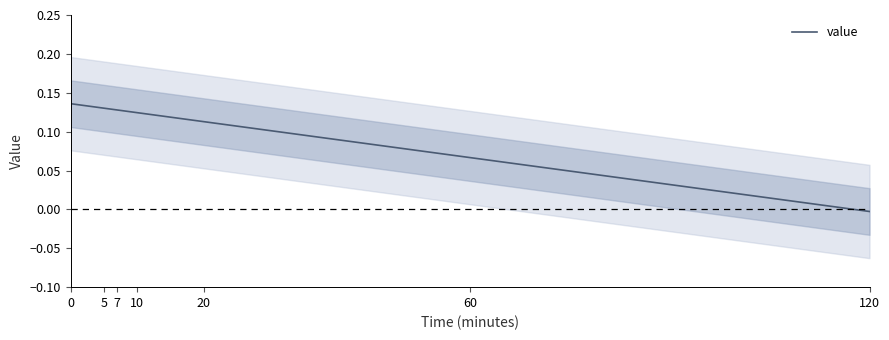

Reading left to right, extract all data points from this chart.

0=0.1	5=0.1	7=0.1	10=0.1	20=0.1	60=0.1	120=-0.0